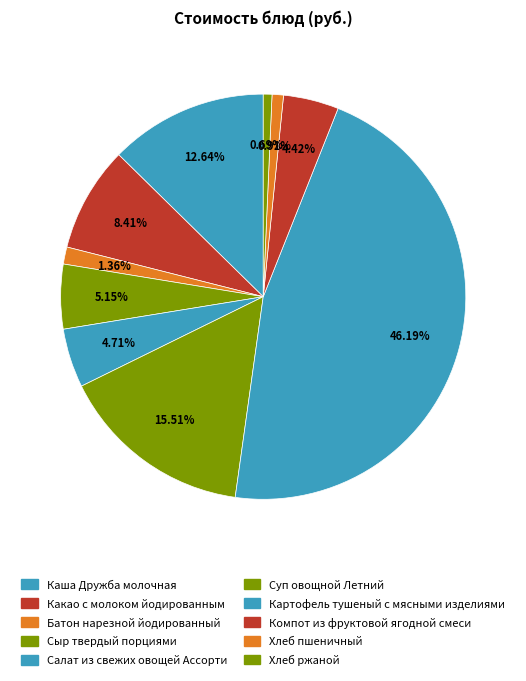

Is there a majority slice in this chart?

No